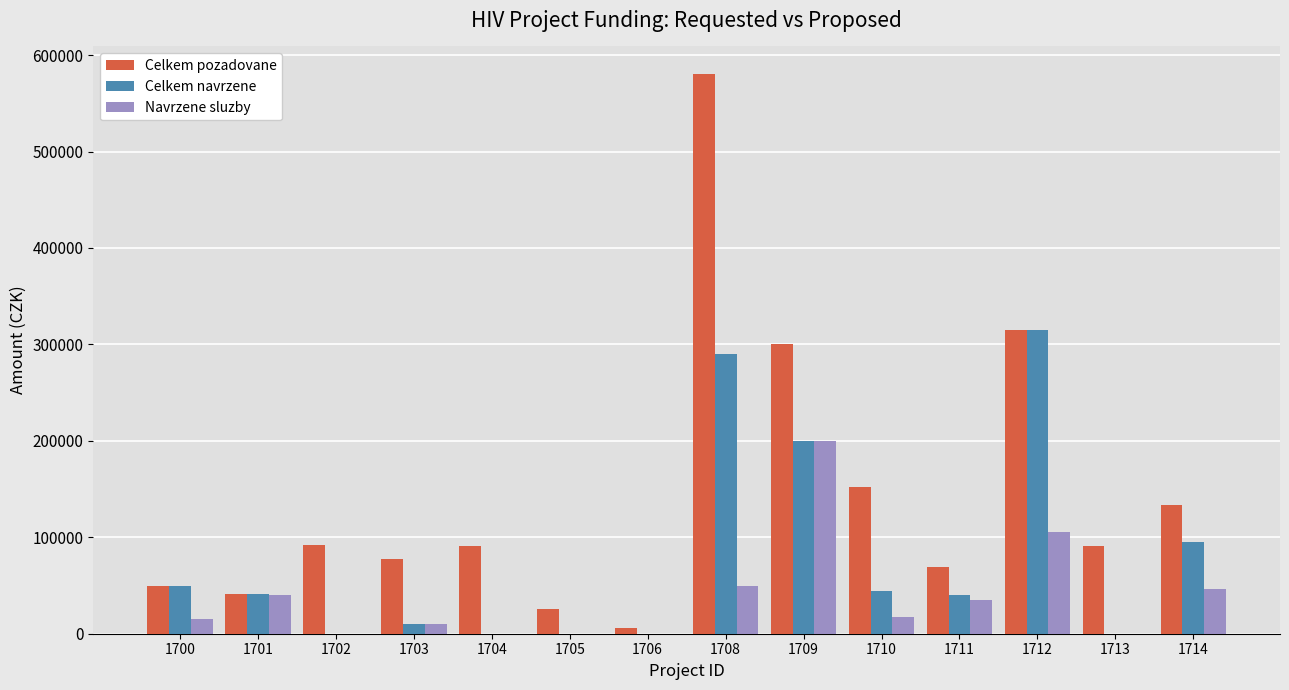

The value of Celkem navrzene at 1712 is 505235. True or false?

False